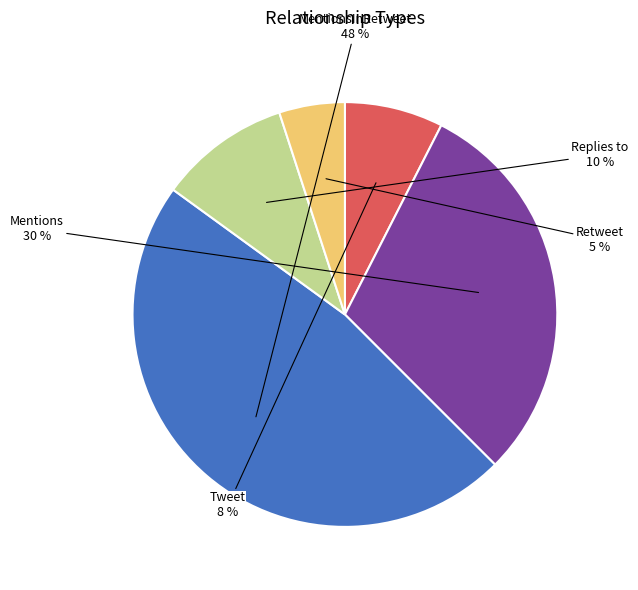

Rank the categories by value from lowest to highest.

Retweet, Tweet, Replies to, Mentions, MentionsInRetweet